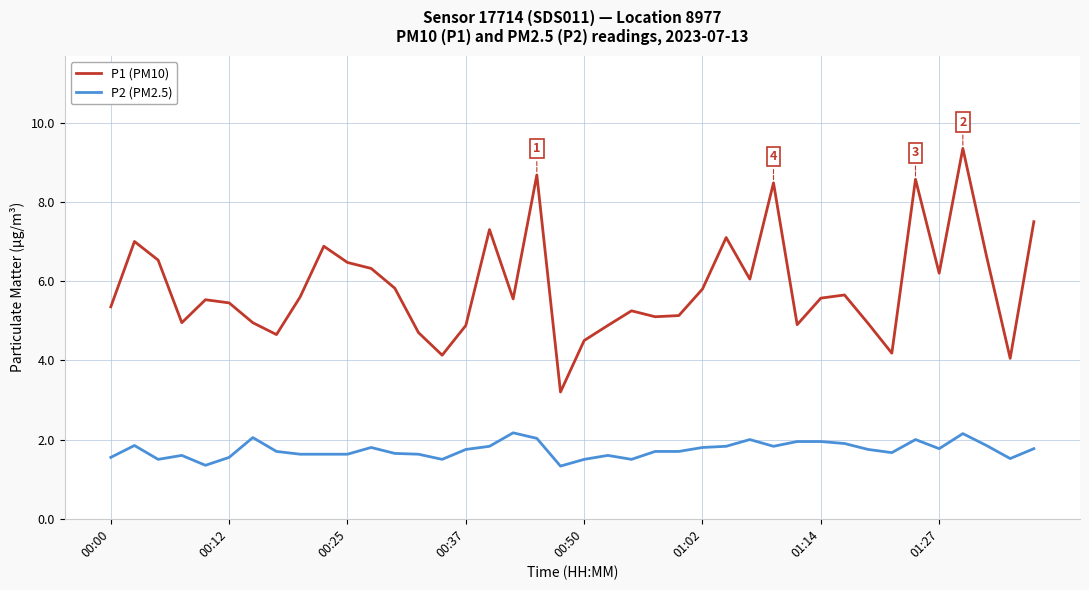

Count the number of categories in the chart.

40